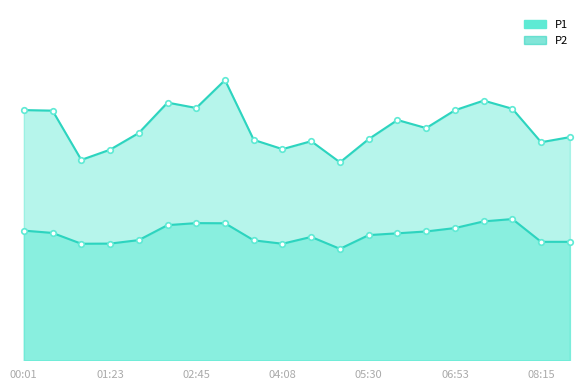

What are all the series names shown in the legend?

P1, P2